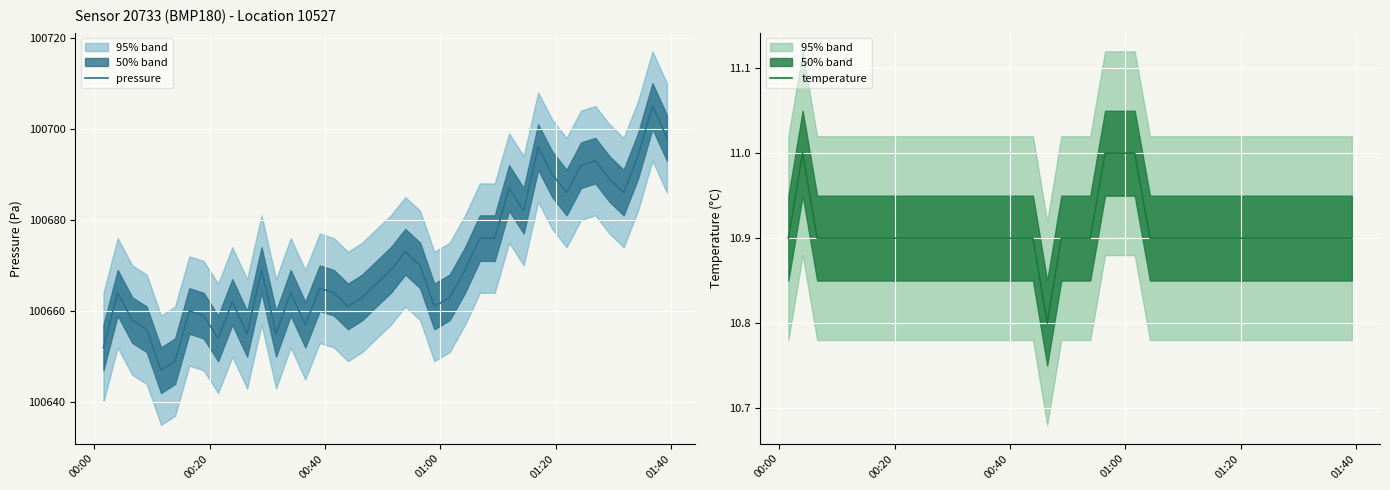

What is the lowest value of the temperature series?

10.8